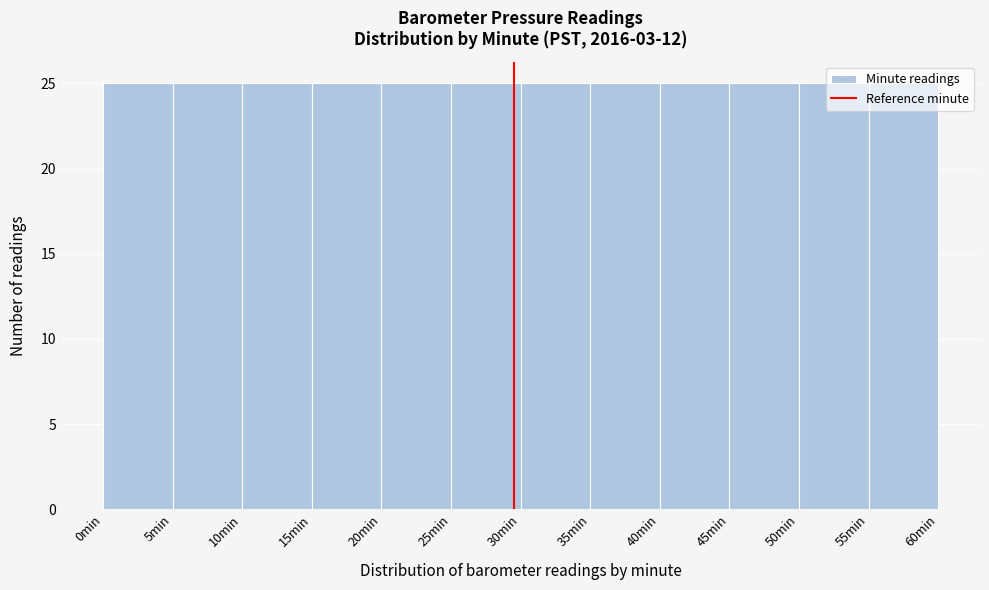

Reading left to right, list every bar in this chart as the range it spans on the x-axis followed by its height. The values are not printed on the chart, so give them approximately, as read against the axis.

0 to 5: 25
5 to 10: 25
10 to 15: 25
15 to 20: 25
20 to 25: 25
25 to 30: 25
30 to 35: 25
35 to 40: 25
40 to 45: 25
45 to 50: 25
50 to 55: 25
55 to 60: 25